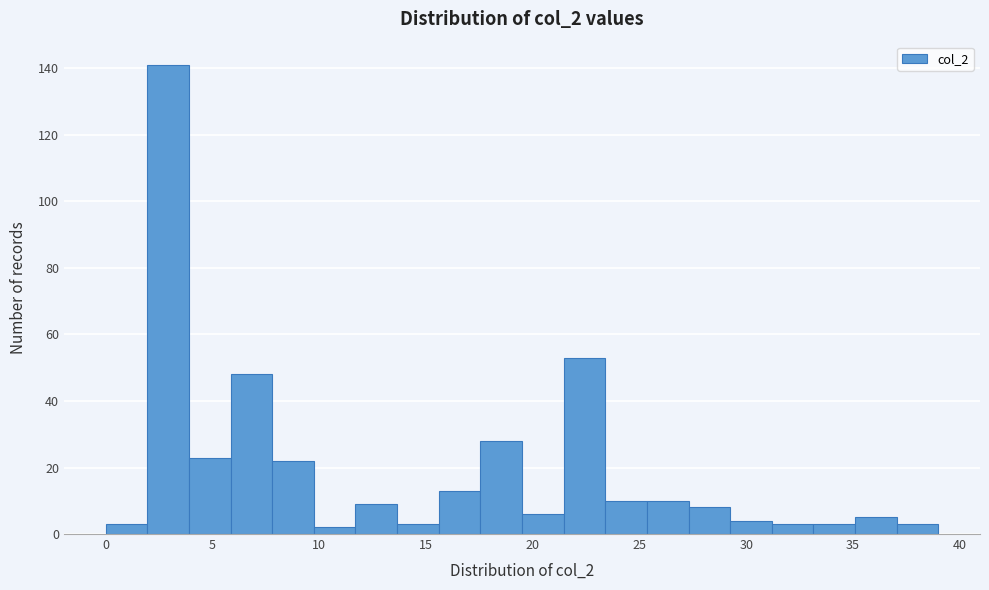

Read against the x-axis, roughly where is the centre of the tallest bar?

3.0